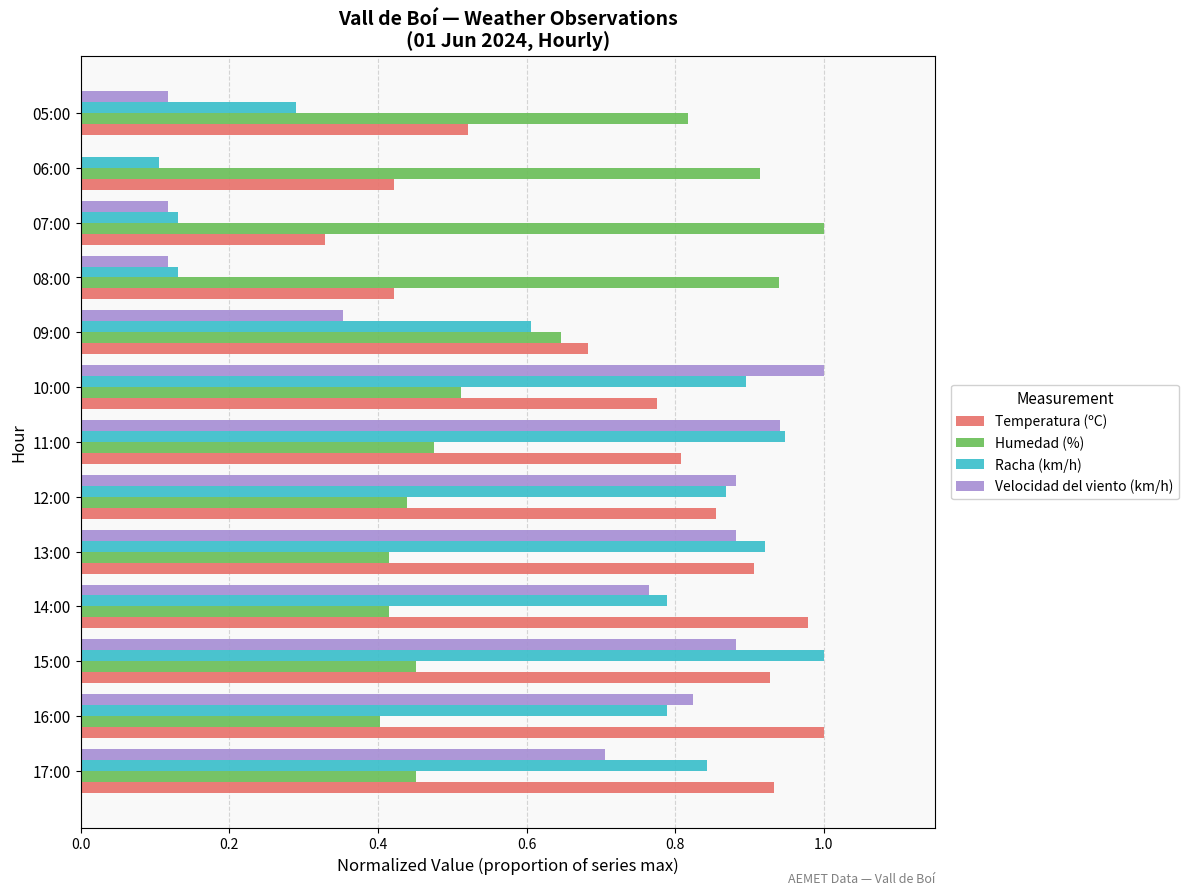

How many values in the Velocidad del viento (km/h) series exceed 0?

12